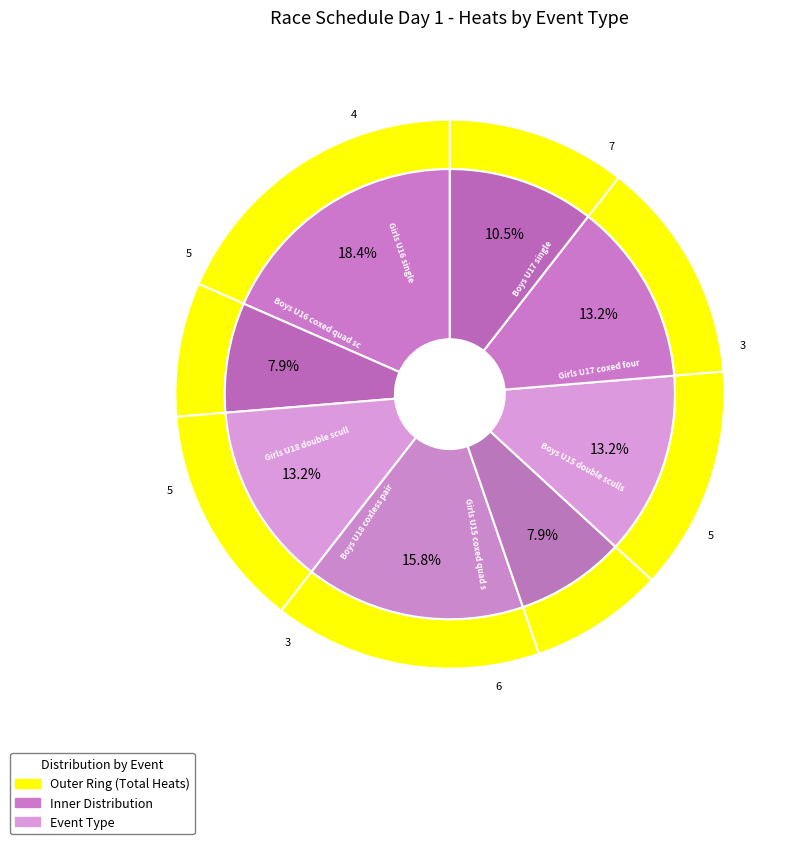

How many segments does this pie chart have?

8